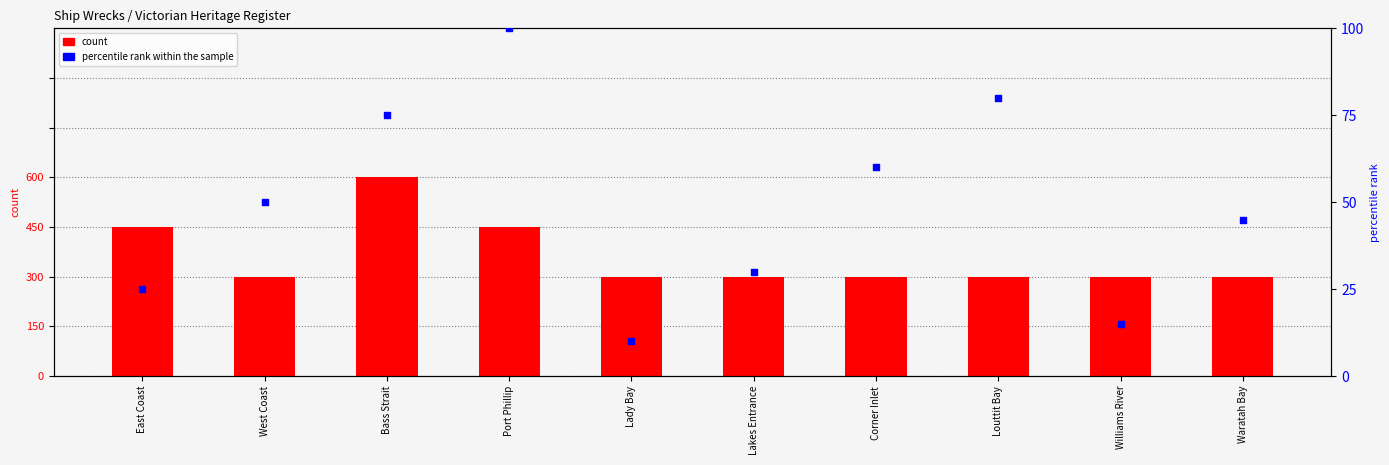

Is the value of percentile rank within the sample at Port Phillip greater than the value of count at Port Phillip?

Yes